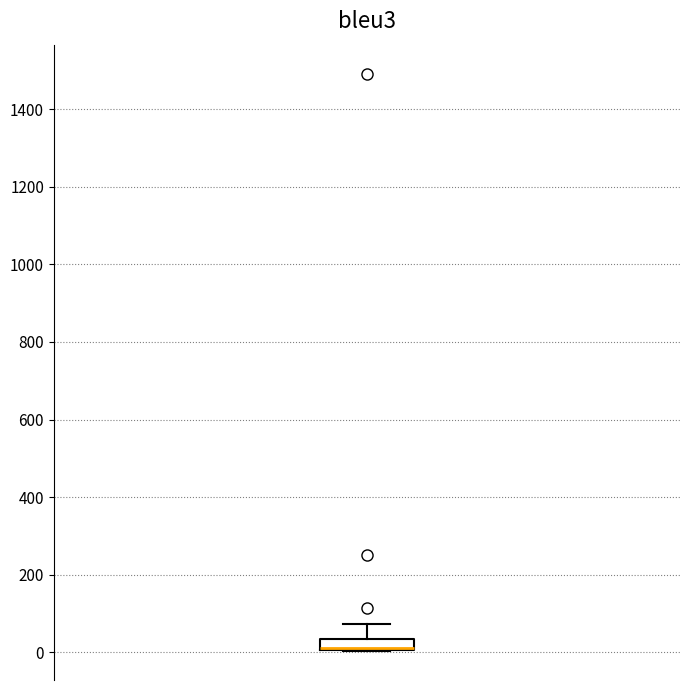

Where does the median line of the box sit on the y-axis? The values are not printed on the chart, so give them approximately, as read against the axis.

20